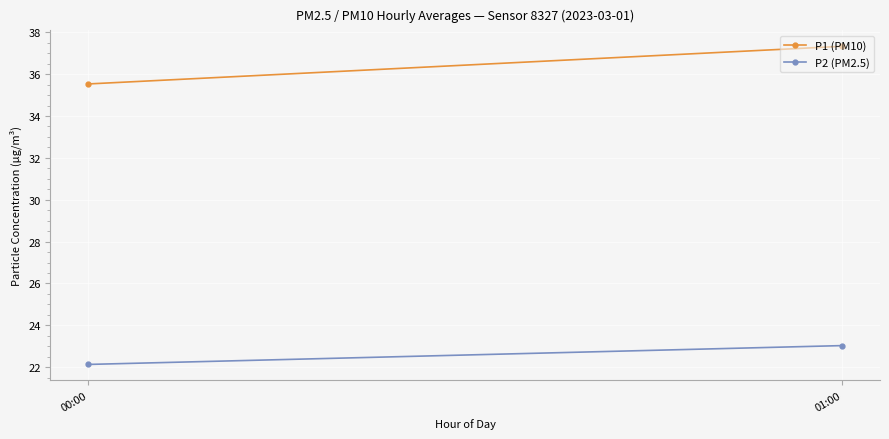

What is the difference between the highest and lowest values at 00:00?

13.4